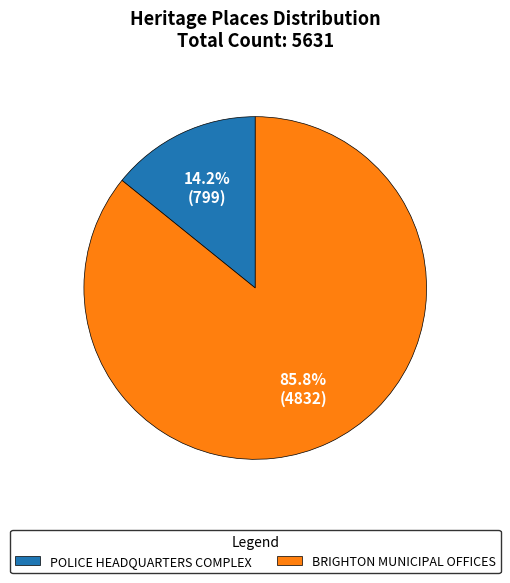

Rank the categories by value from lowest to highest.

POLICE HEADQUARTERS COMPLEX, BRIGHTON MUNICIPAL OFFICES